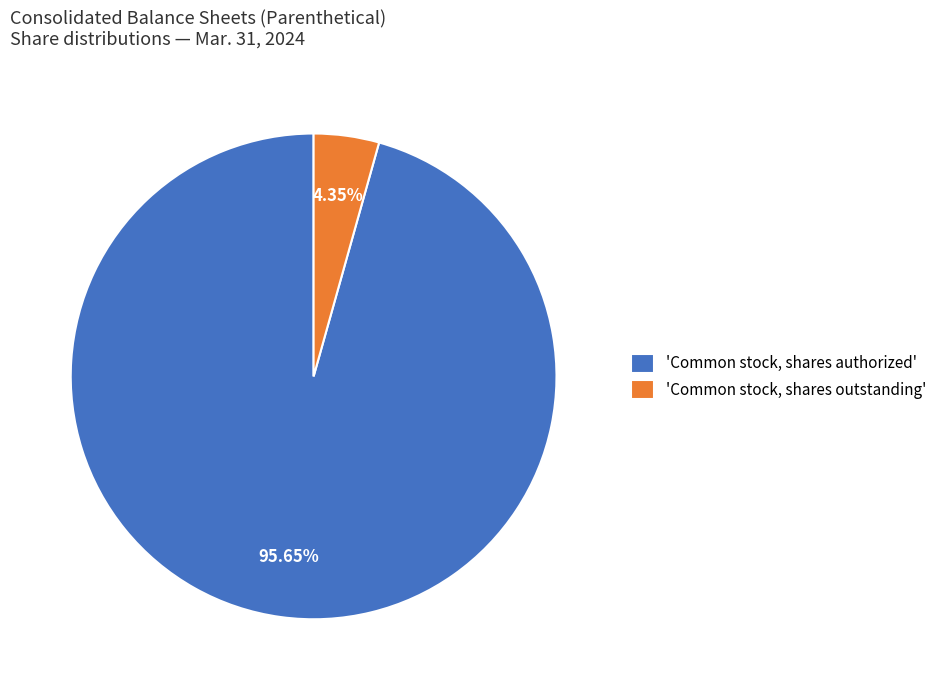

Is the sum of 'Common stock, shares authorized' and 'Common stock, shares outstanding' greater than half?

Yes